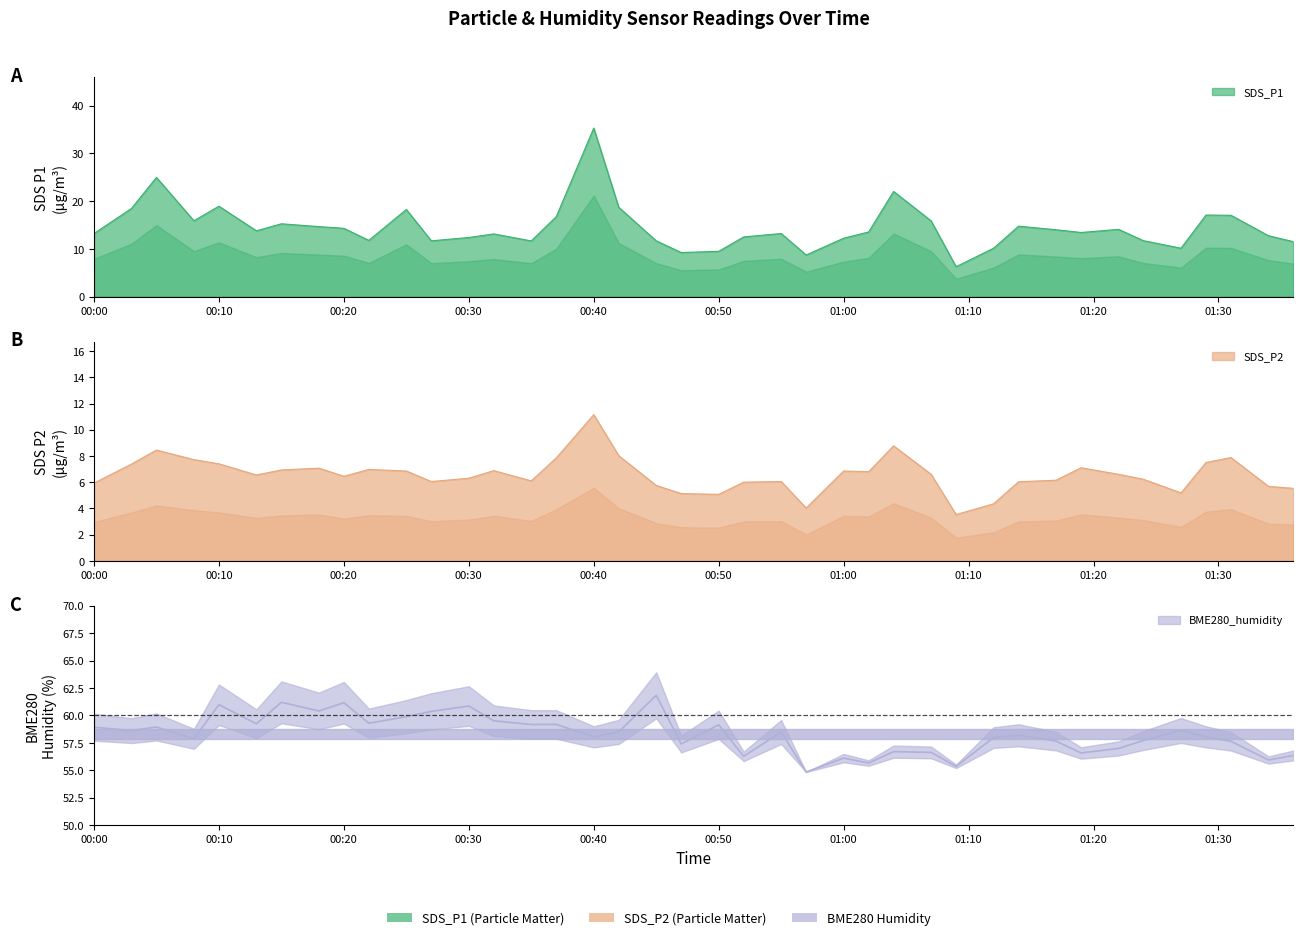

What is the label of the 8th point from the right?

2022/03/21 01:19